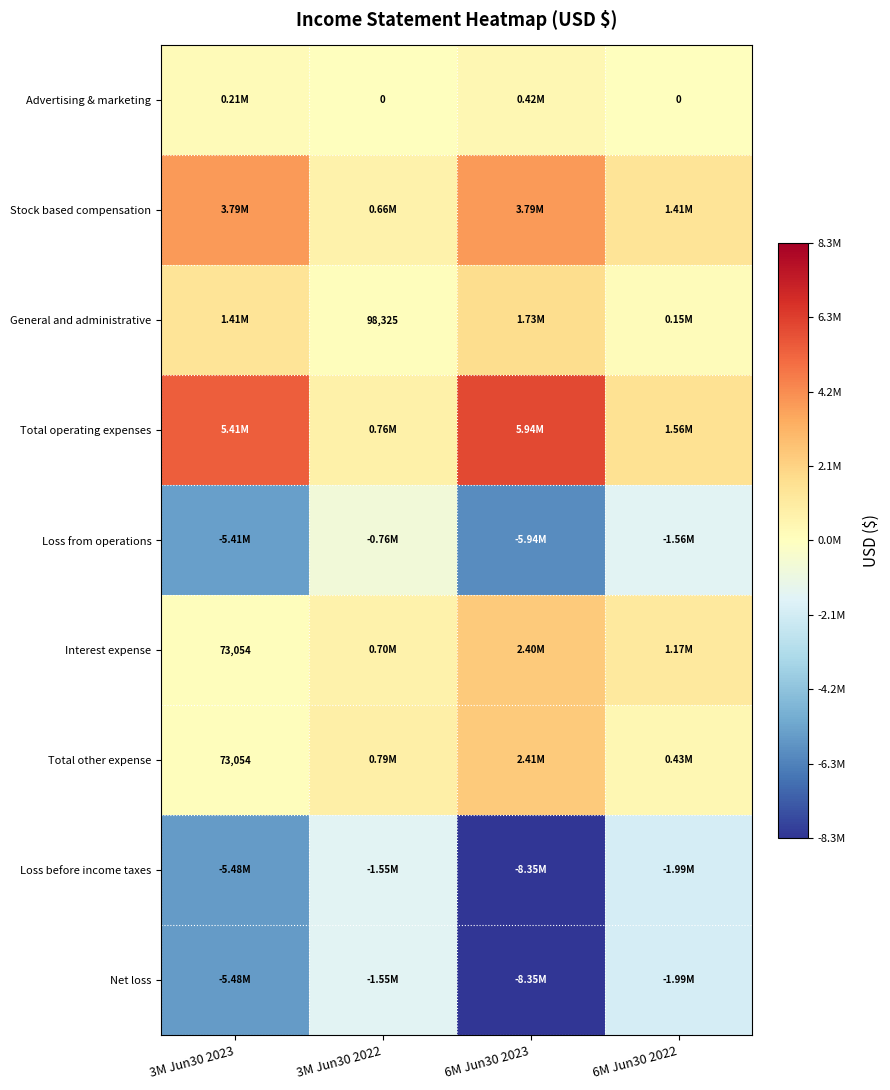

What is the greatest value displayed?

5940329